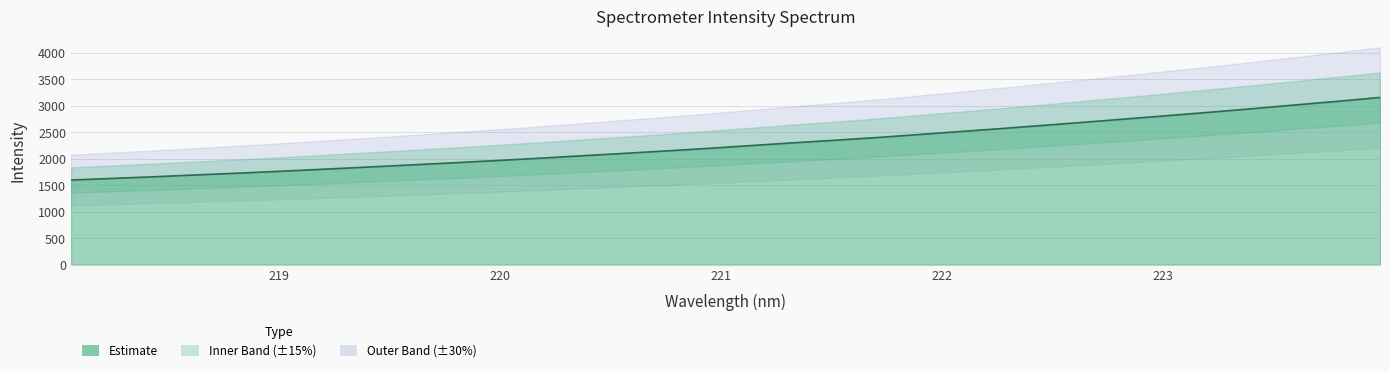

What is the label of the 32nd point from the left?

223.9802